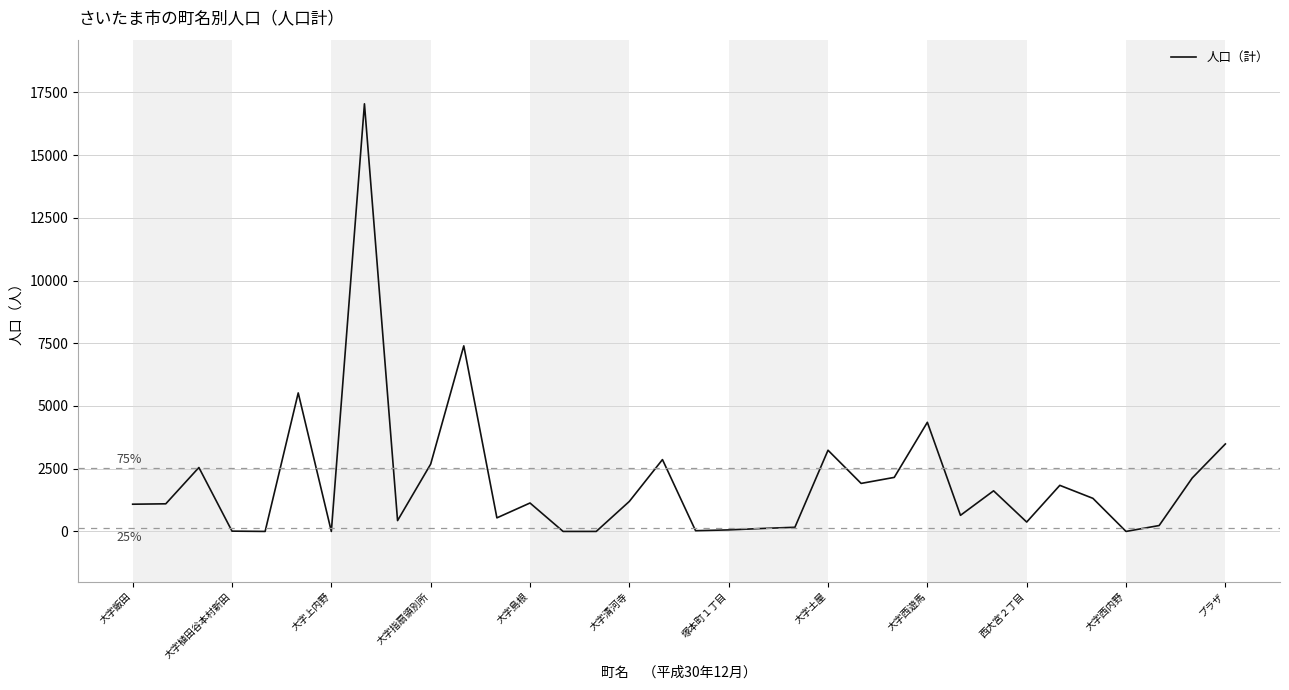

What is the difference between the maximum and minimum values?

17046